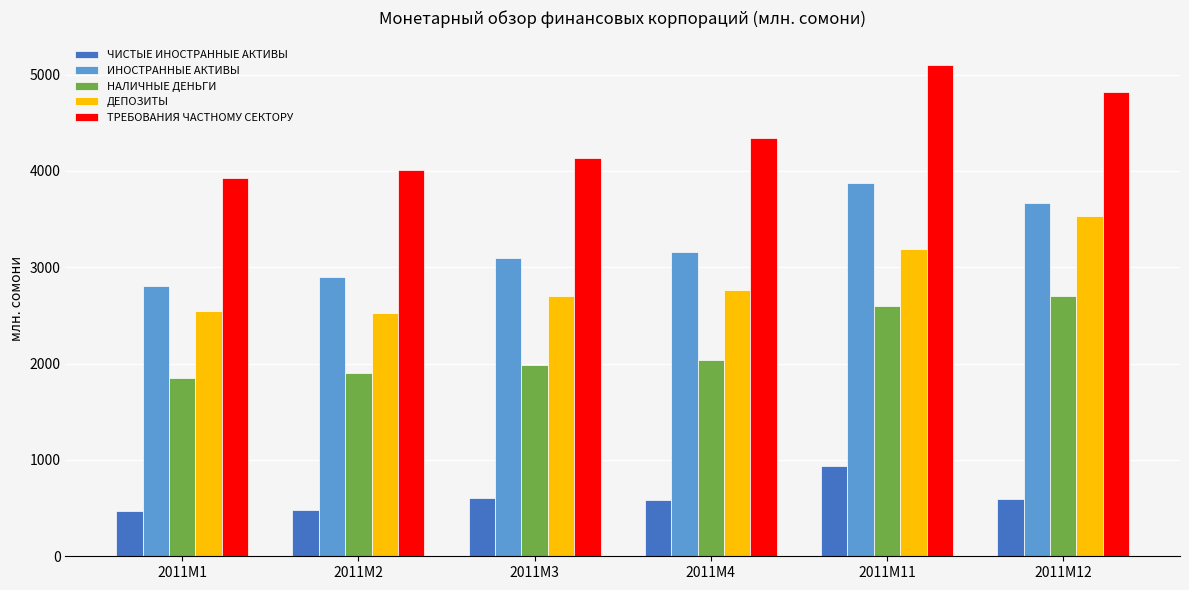

Is it true that ЧИСТЫЕ ИНОСТРАННЫЕ АКТИВЫ equals 588.0 at 2011M4?

True